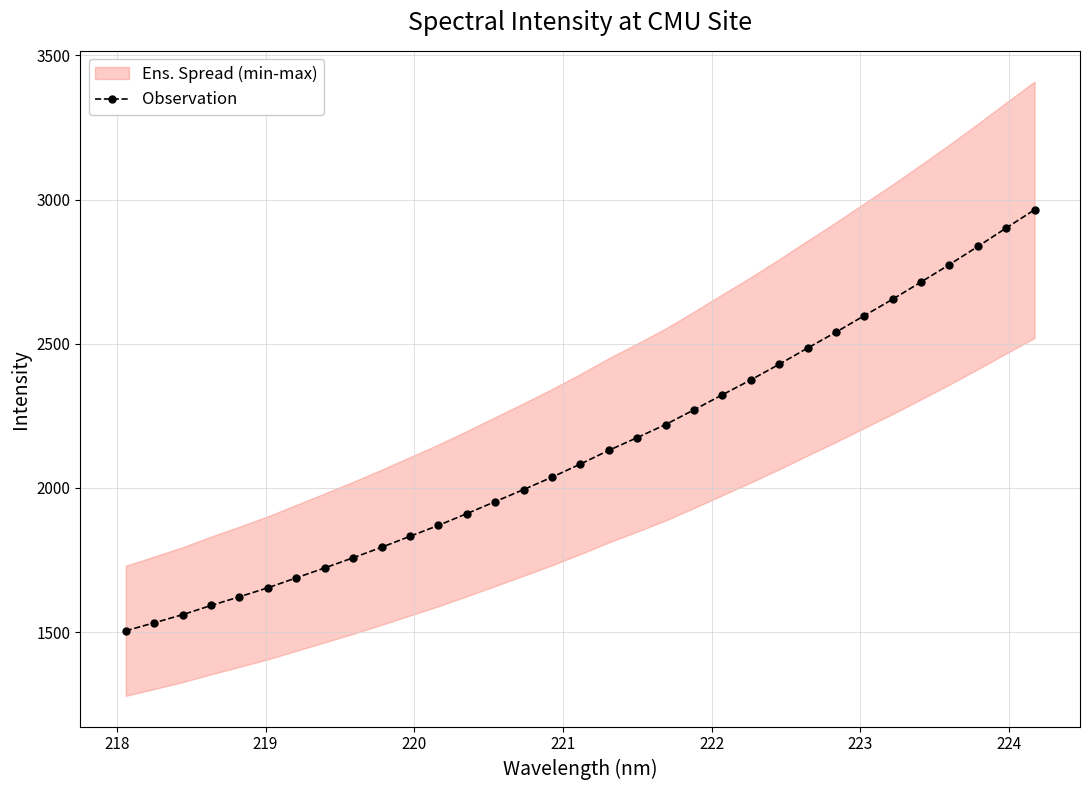

What is the value of the Observation point at the 21st from the left?

2270.7